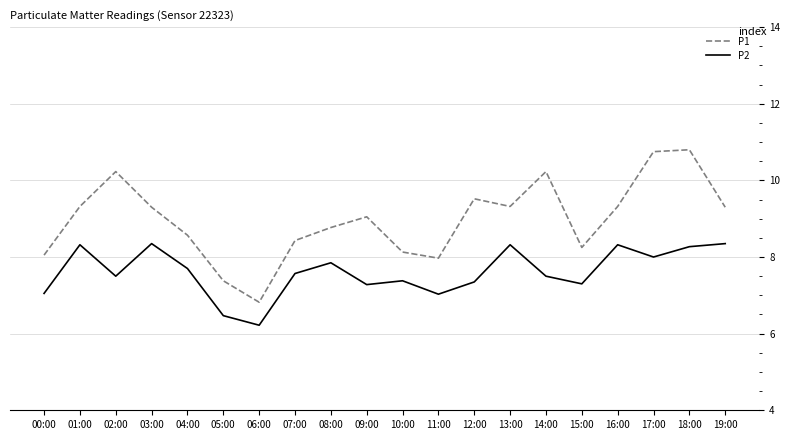

What is the sum of the P2 values at 12:00 and 11:00?

14.4